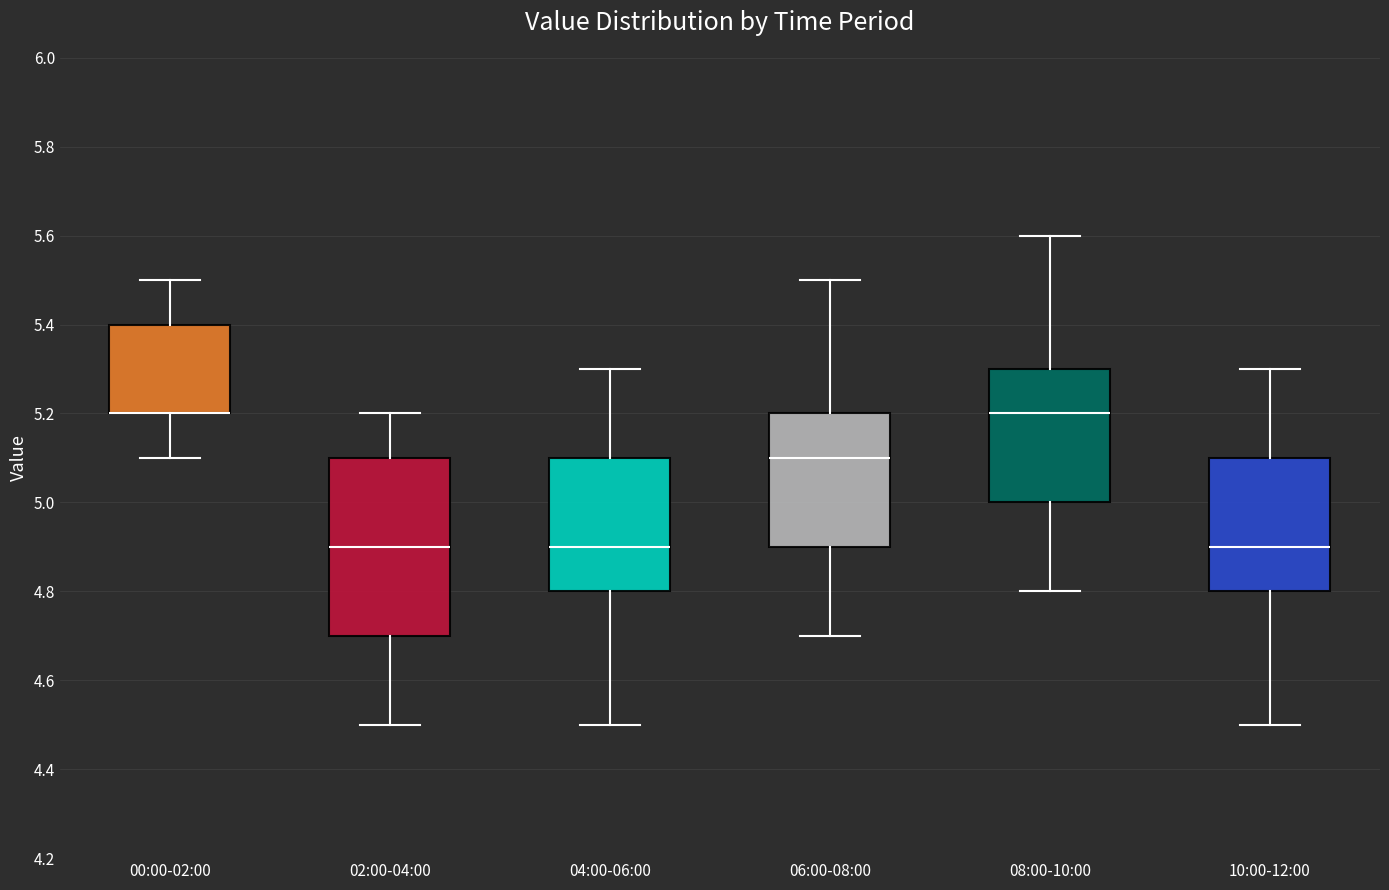

Reading left to right, transcribe this box plot: for each box, give where its median line is, the range the box spans, and where its two whiskers end, as read against the y-axis. The values are not printed on the chart, so give them approximately, as read against the axis.

00:00-02:00: median 5.2 (drawn on the box's lower edge), box 5.2 to 5.4, whiskers 5.1 to 5.5
02:00-04:00: median 4.9, box 4.7 to 5.1, whiskers 4.5 to 5.2
04:00-06:00: median 4.9, box 4.8 to 5.1, whiskers 4.5 to 5.3
06:00-08:00: median 5.1, box 4.9 to 5.2, whiskers 4.7 to 5.5
08:00-10:00: median 5.2, box 5.0 to 5.3, whiskers 4.8 to 5.6
10:00-12:00: median 4.9, box 4.8 to 5.1, whiskers 4.5 to 5.3